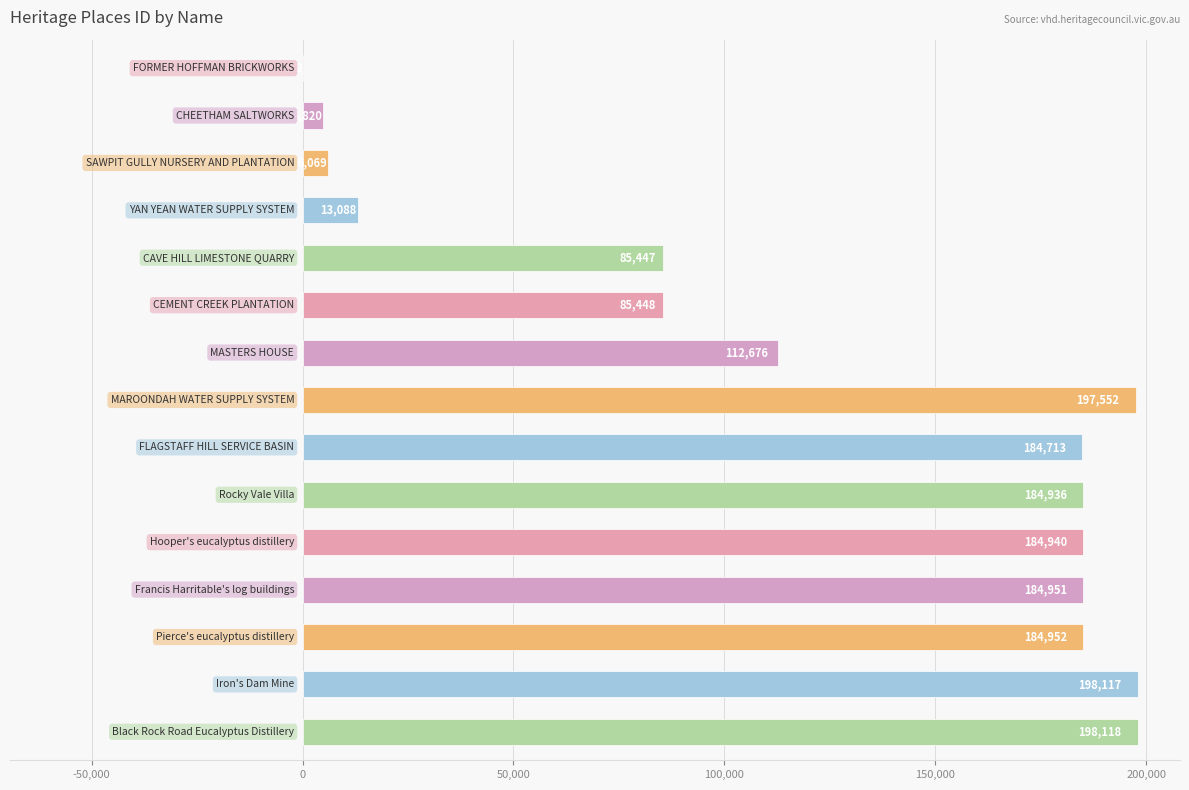

What is the sum of all values?

1825999